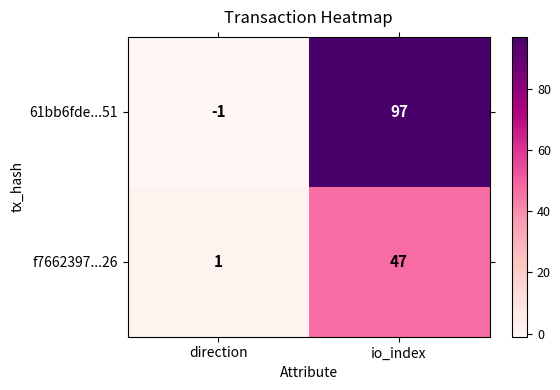

How many positive values does the 61bb6fde...51 series have?

1